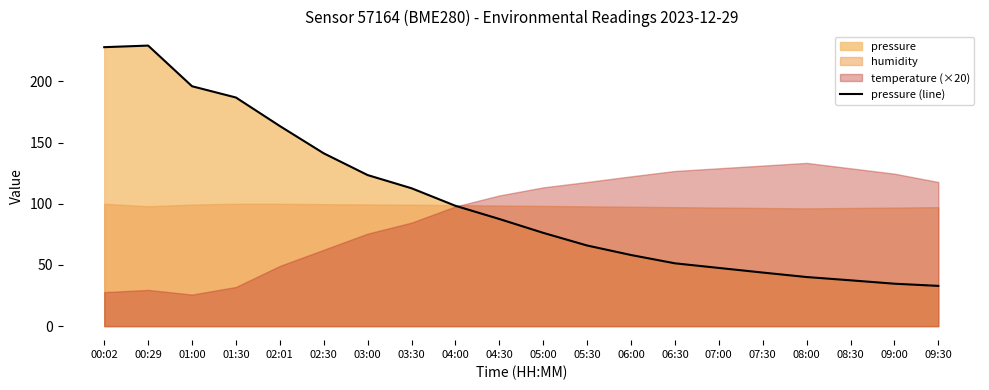

What is the ratio of the value at 04:00 to the value at 08:00?

2.5